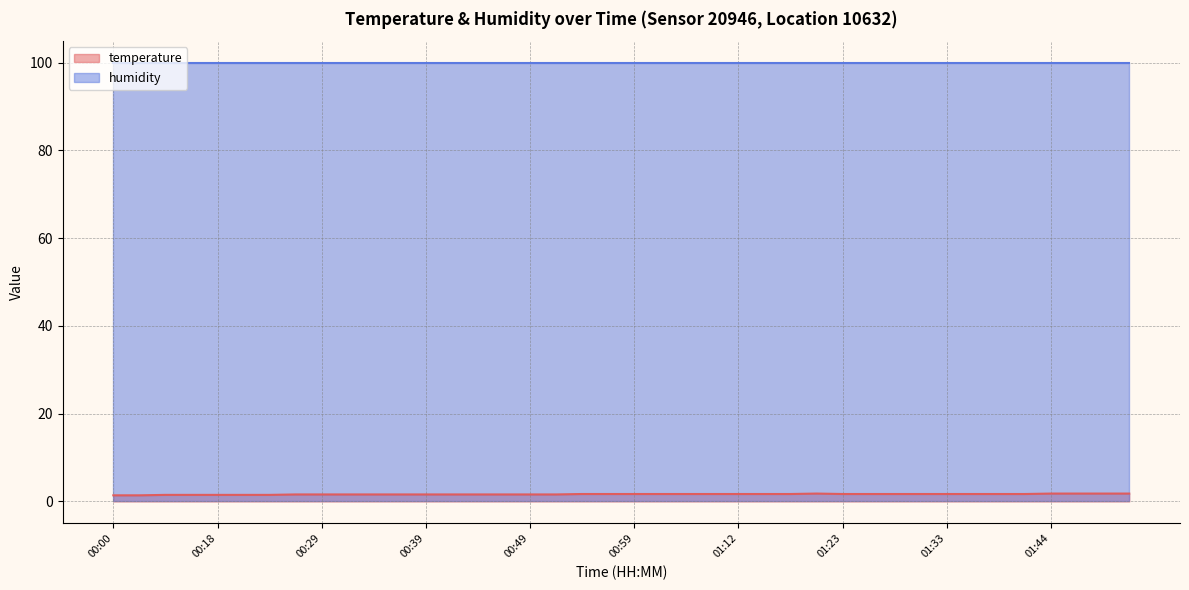

What is the difference between the maximum and second lowest values?

0.4